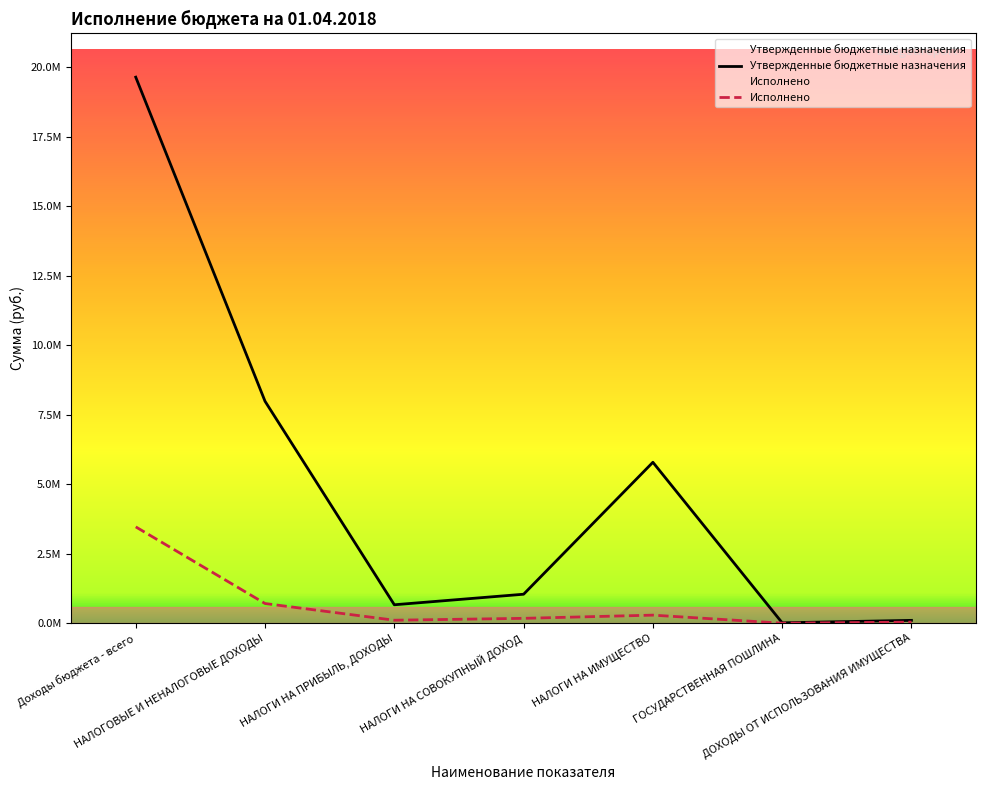

Is this an area chart (filled region under the line)?

No